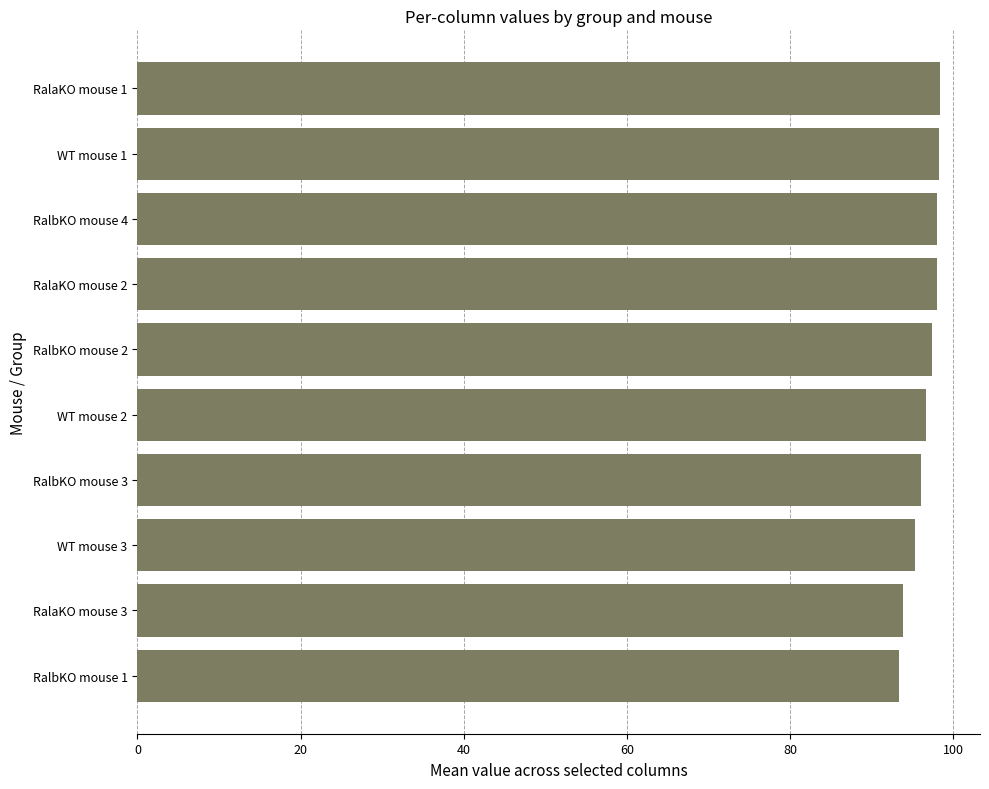

Count the number of data series in this chart.

1